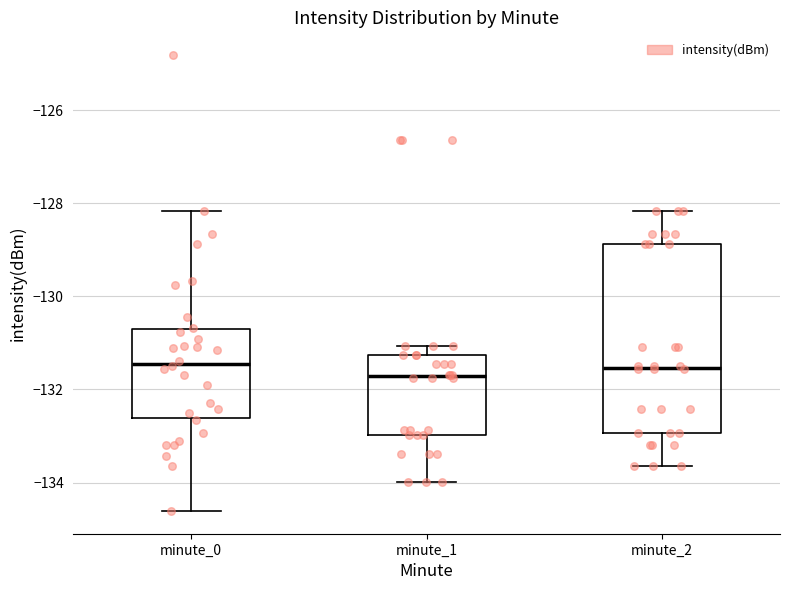

Comparing the boxes themselves (not the whiskers), which one is the tallest?

minute_2